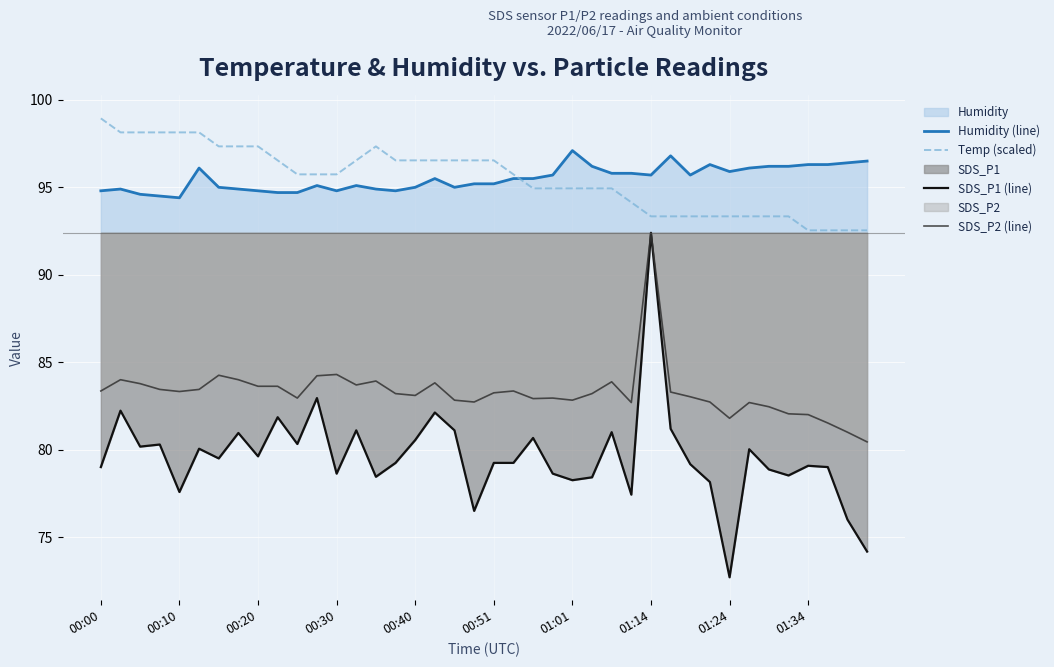

What is the difference between the highest and lowest values at 01:34?

17.2